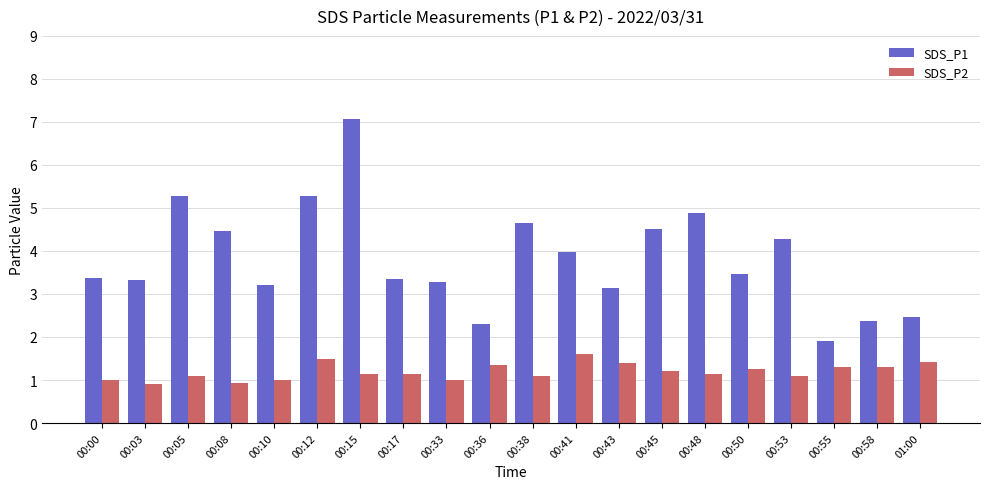

Which series changed the most between 00:03 and 00:15?

SDS_P1